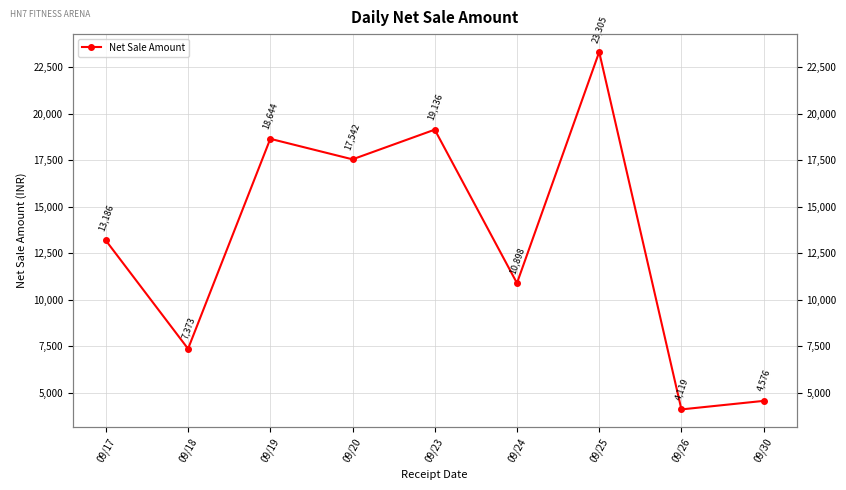

What is the value of the 3rd point from the left?

18644.1